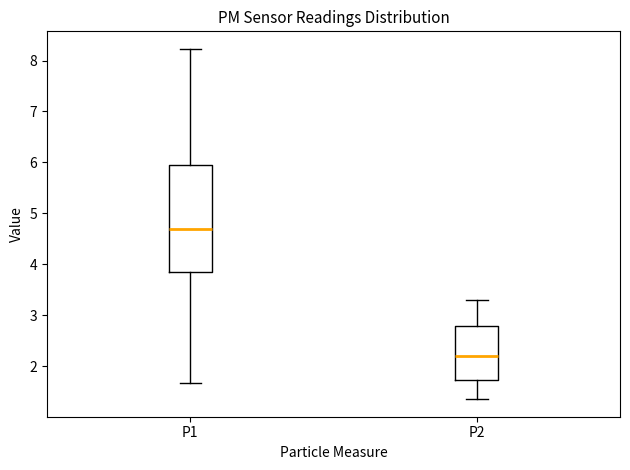

Which box has the highest median line?

P1